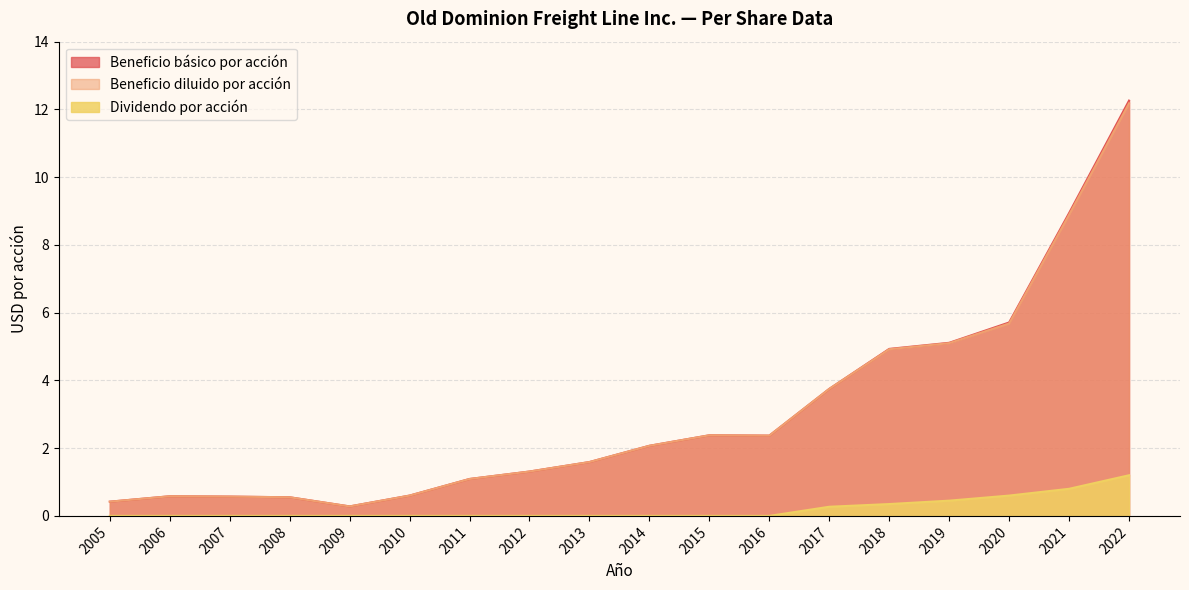

What is the spread (max minus min) of values at 2010?

0.6